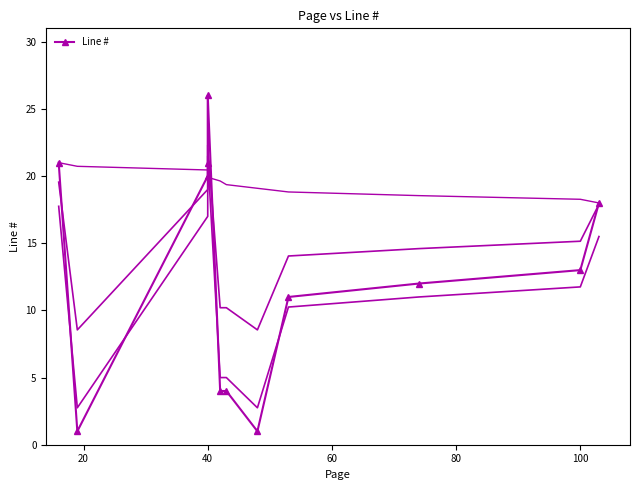

What is the difference between the values at 40 and 80?

6